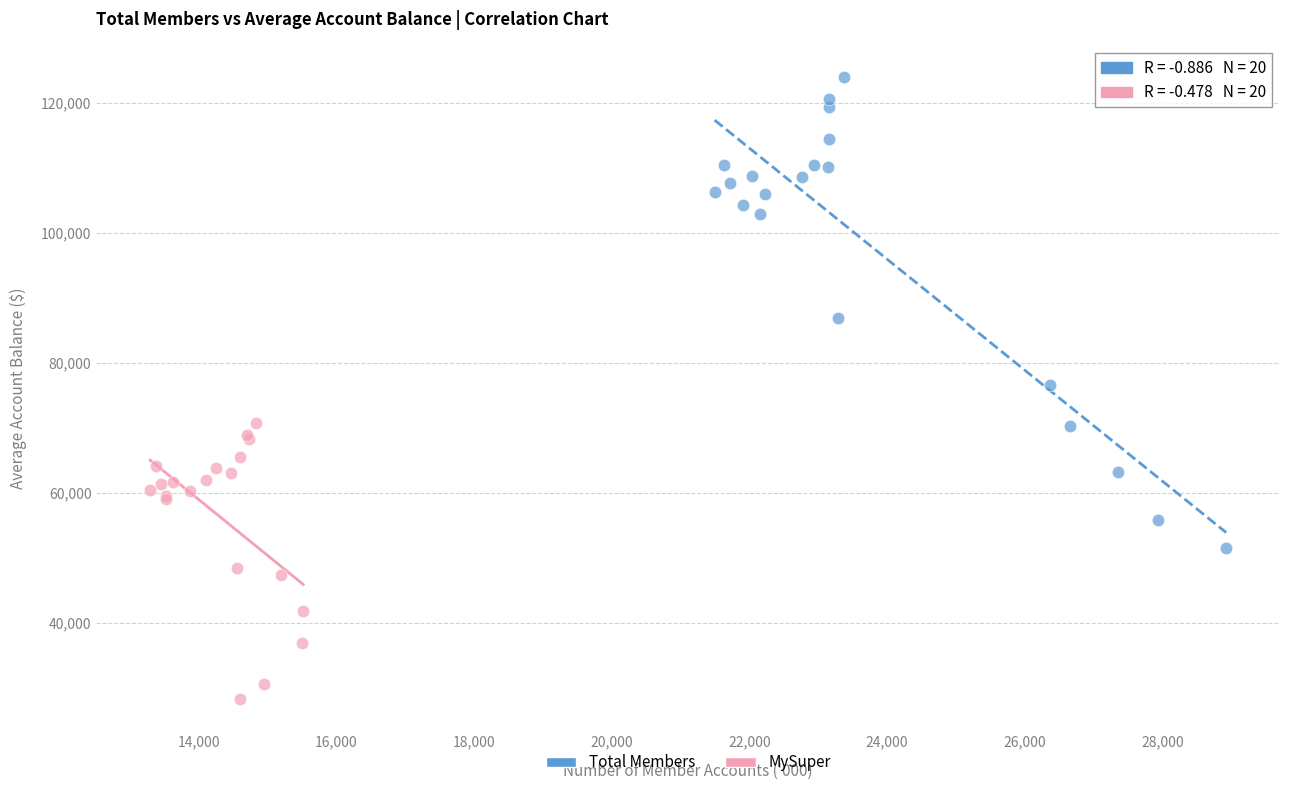

Which series has the widest spread of Y values?

Total Members